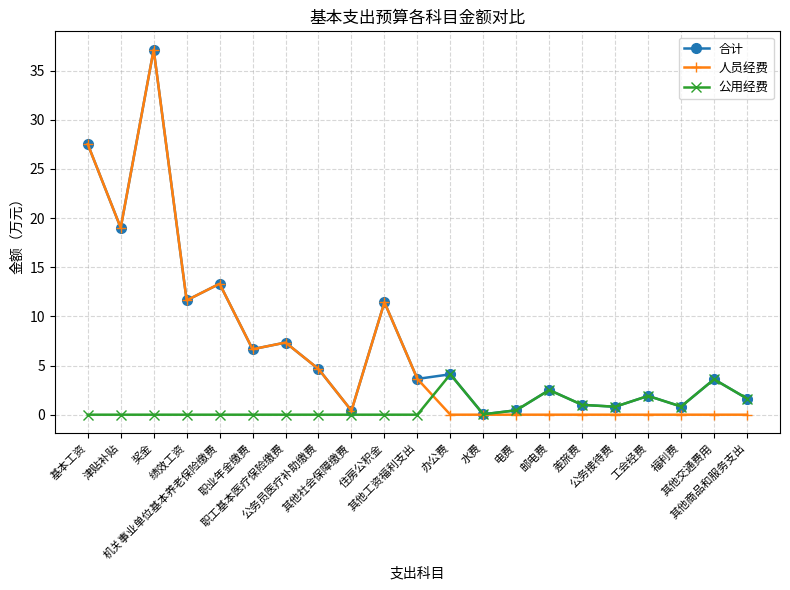

What are all the series names shown in the legend?

合计, 人员经费, 公用经费